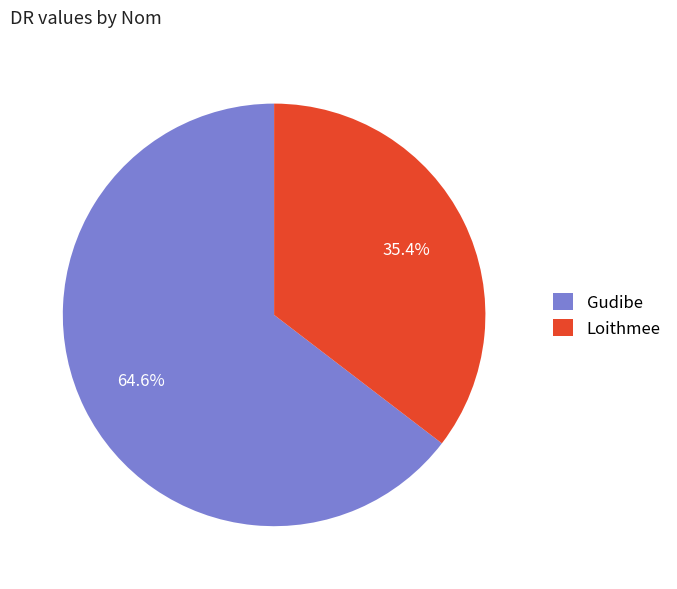

What portion of the pie excludes Loithmee?

64.6%